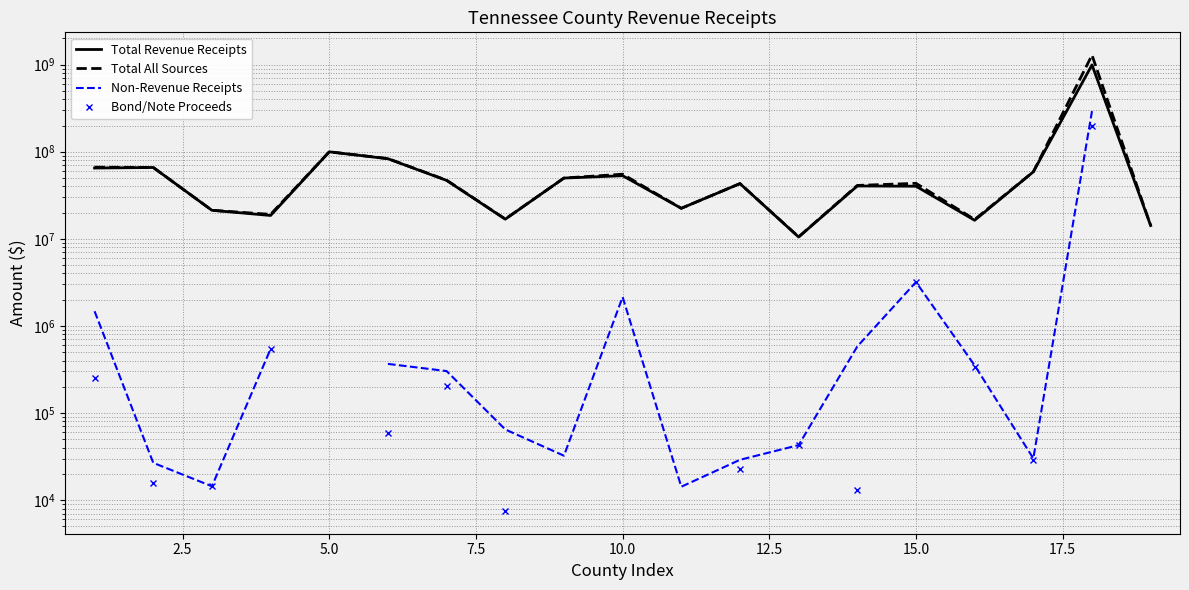

Is the value of Total All Sources at 13 greater than the value of Bond/Note Proceeds at 10.0?

No